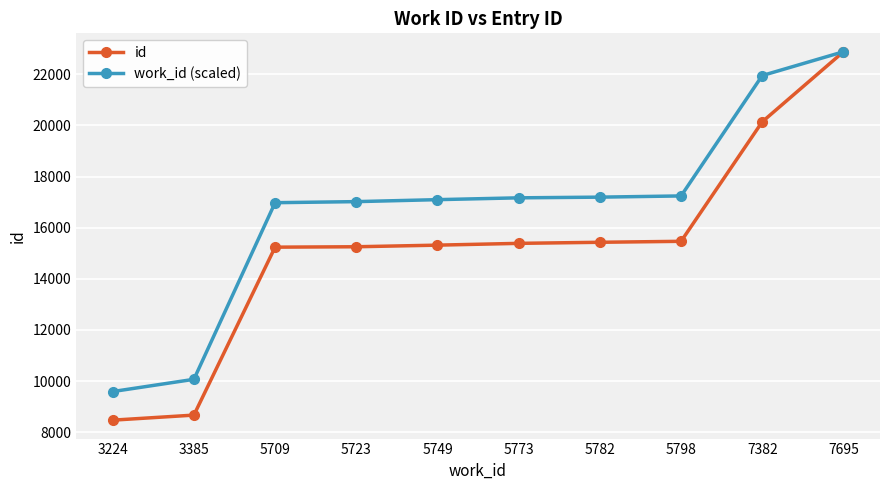

Is it true that id equals 27359.1 at 5749?

False